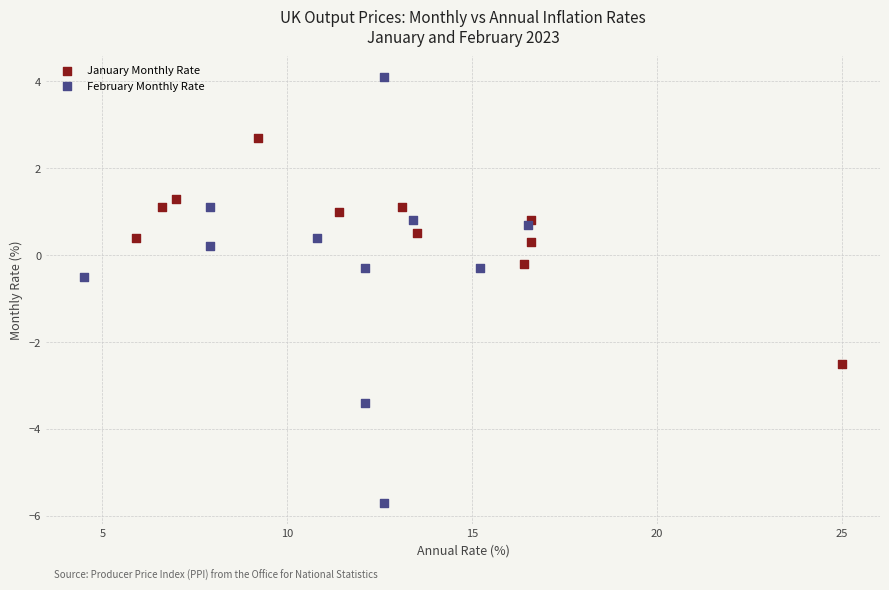

Which series contains the highest Y value?

February Monthly Rate